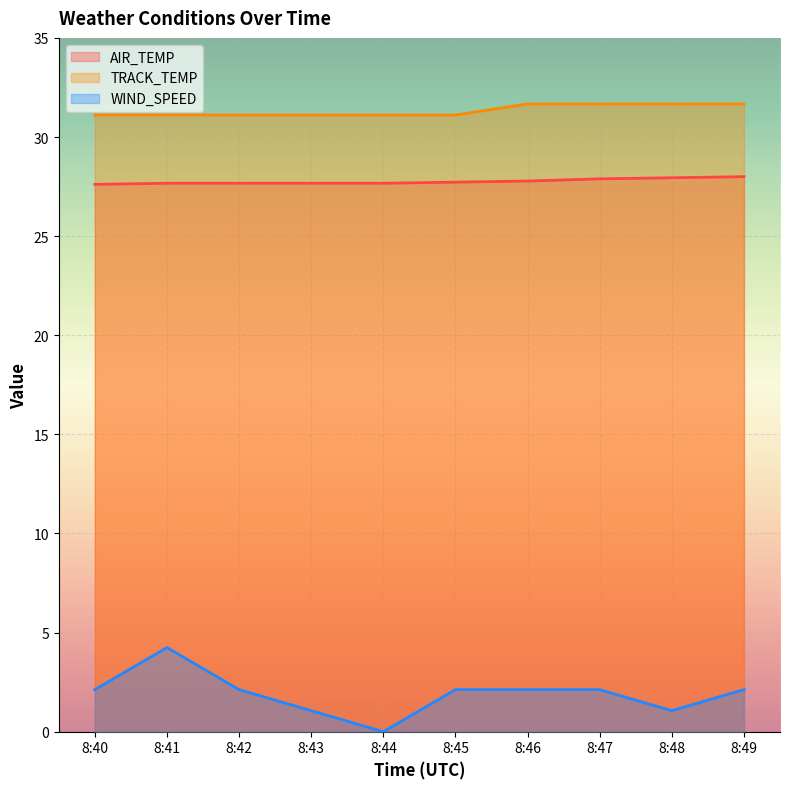

Which series has the largest total across all categories?

TRACK_TEMP